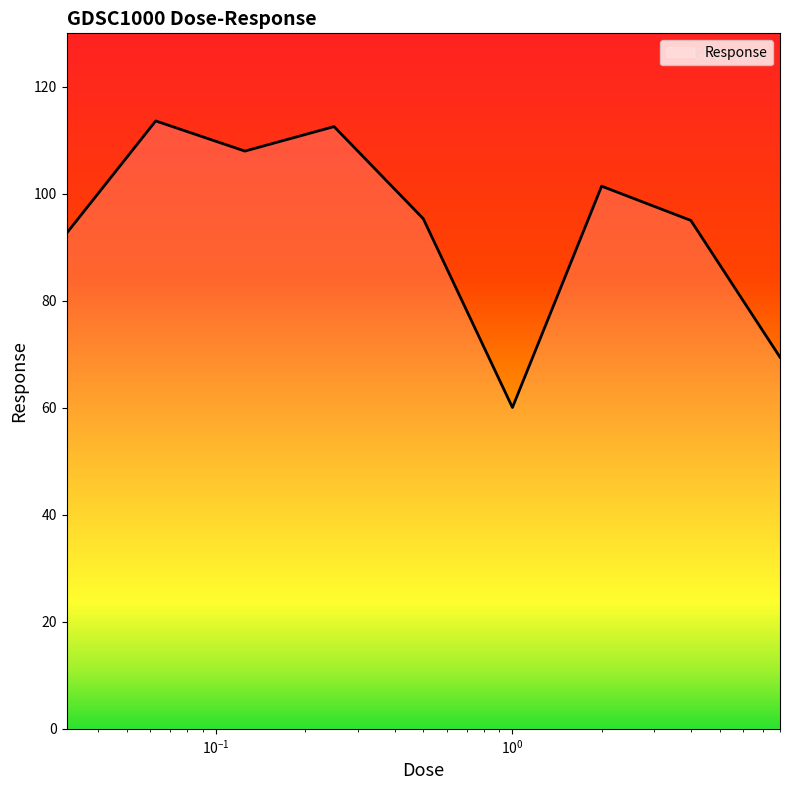

What is the greatest value displayed?

113.6